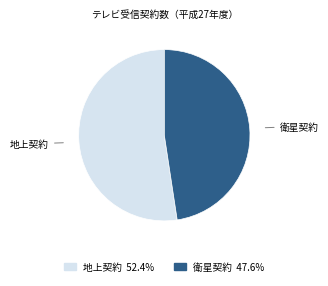

Does 衛星契約 account for over 50% of the chart?

No